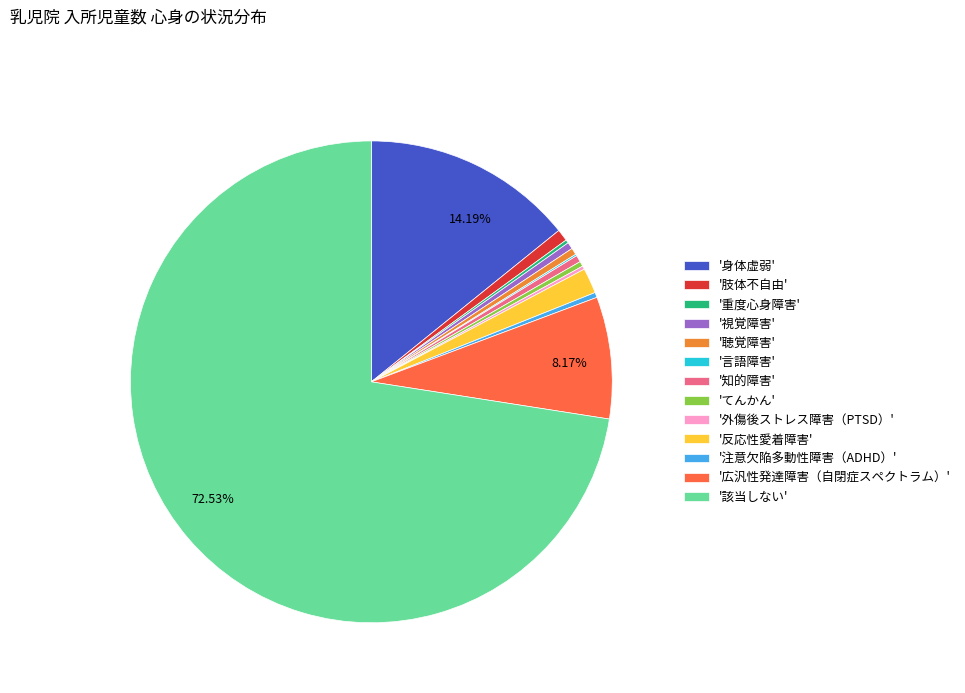

Is there a majority slice in this chart?

Yes